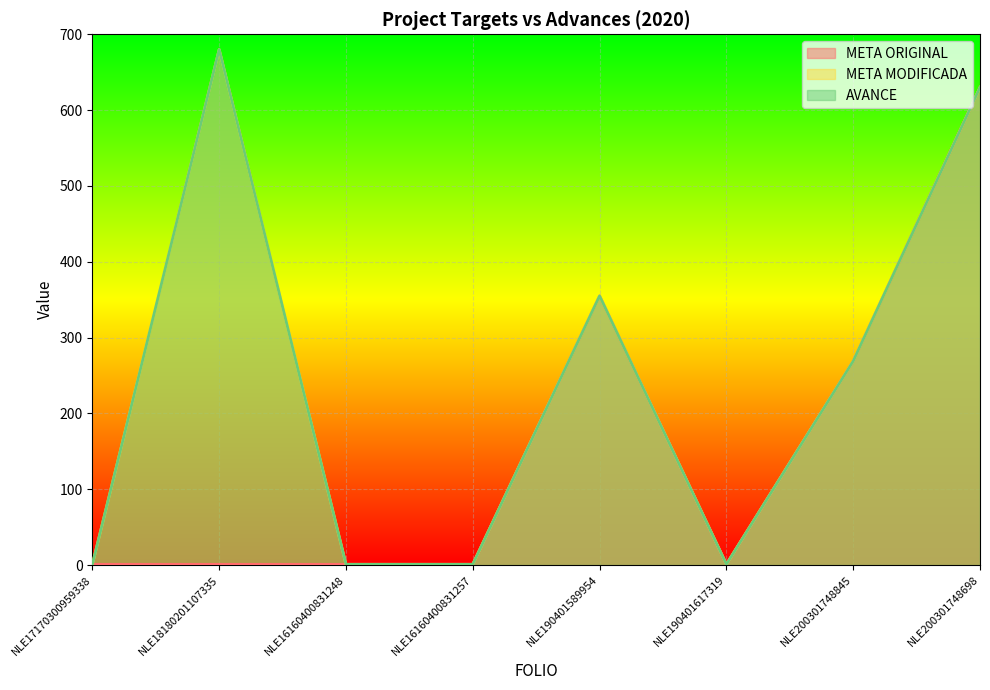

What is the difference between the maximum and minimum values in the META ORIGINAL series?

629